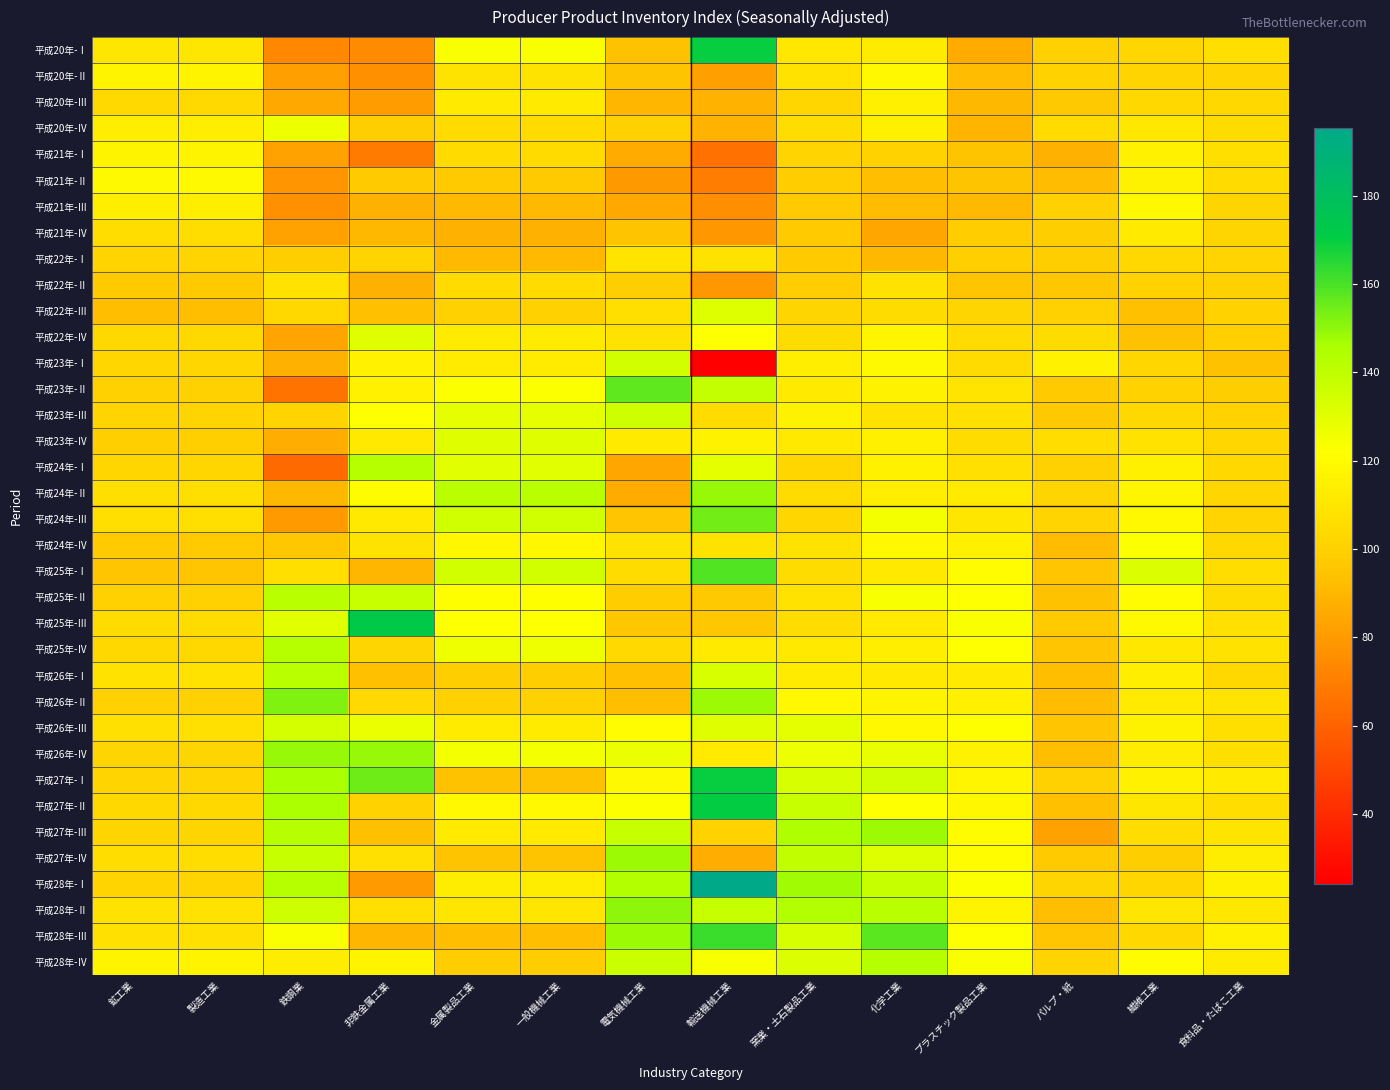

What is the total value across all series at 窯業・土石製品工業?

4126.6